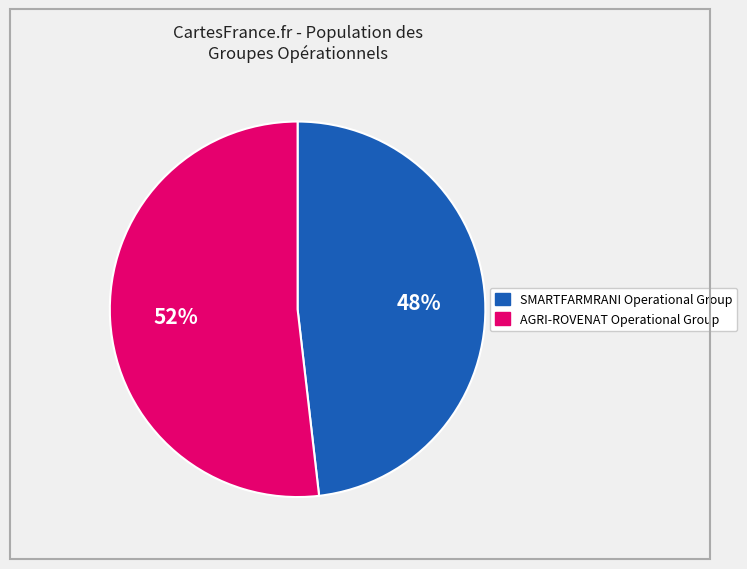

To the nearest percent, what portion does SMARTFARMRANI Operational Group represent?

48%